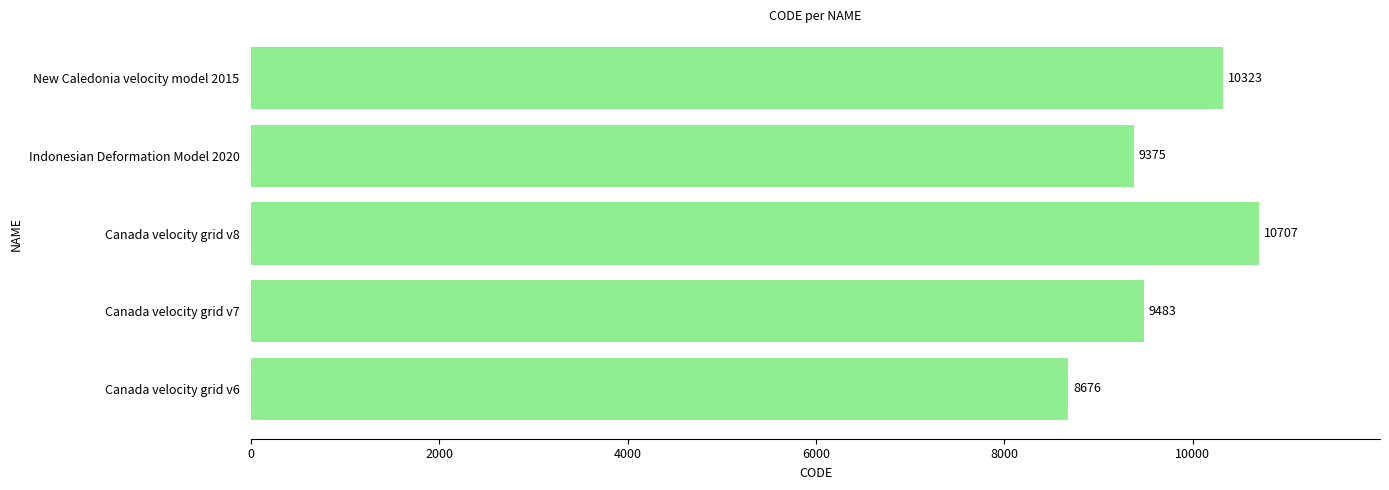

Are the bars horizontal?

Yes